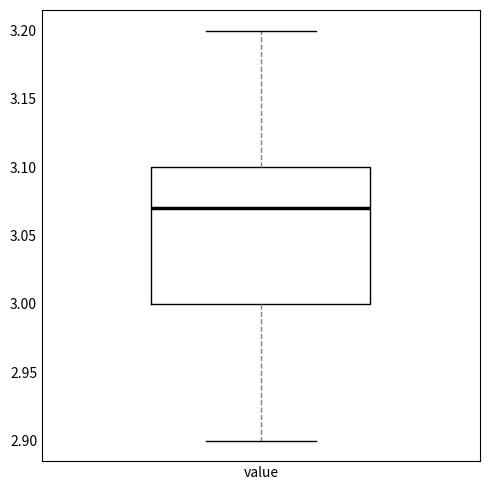

Transcribe this box plot: give where the median line is, the range the box spans, and where the two whiskers end, as read against the y-axis. The values are not printed on the chart, so give them approximately, as read against the axis.

median 3.07, box 3.00 to 3.10, whiskers 2.90 to 3.20